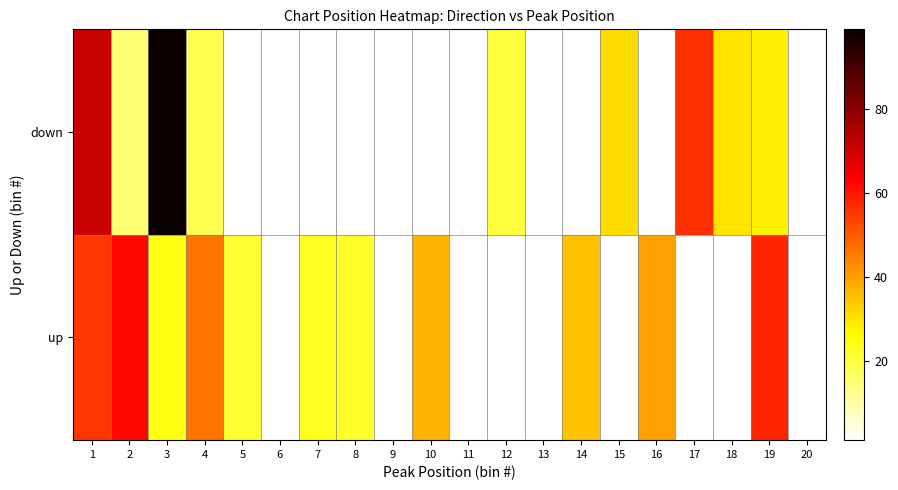

List the series in order of their peak value, lowest first.

up, down